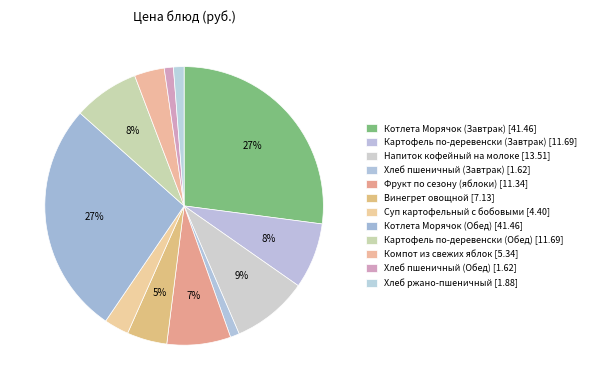

Rank the categories by value from highest to lowest.

Котлета Морячок (Завтрак), Котлета Морячок (Обед), Напиток кофейный на молоке, Картофель по-деревенски (Завтрак), Картофель по-деревенски (Обед), Фрукт по сезону (яблоки), Винегрет овощной, Компот из свежих яблок, Суп картофельный с бобовыми, Хлеб ржано-пшеничный, Хлеб пшеничный (Завтрак), Хлеб пшеничный (Обед)